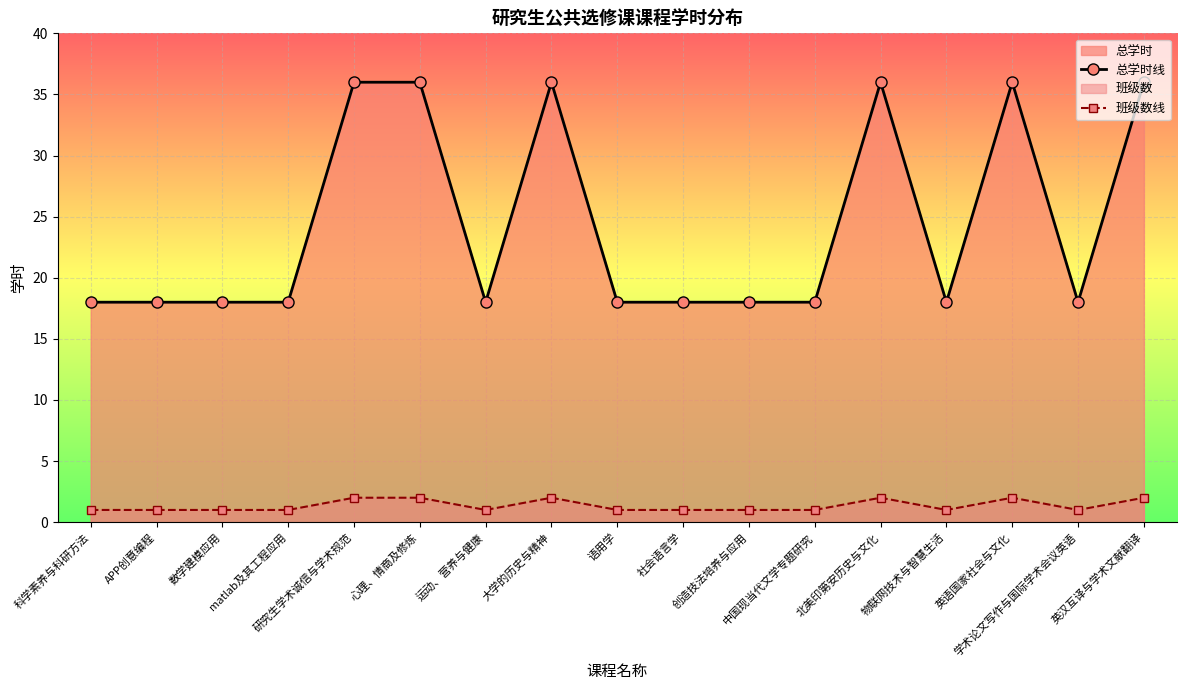

What is the value of the 班级数线 point at the 13th from the left?

2